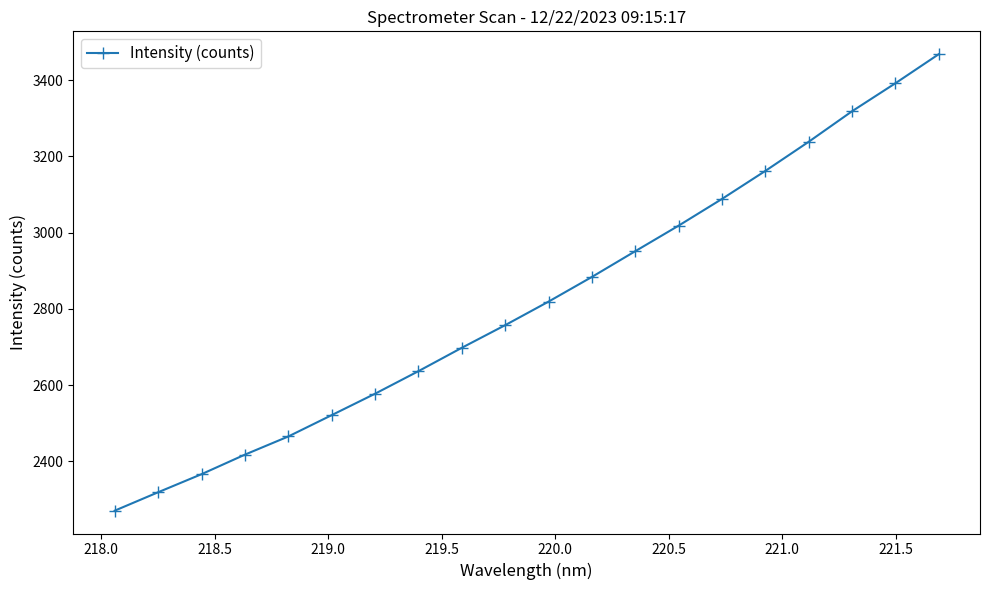

What is the maximum value shown in the chart?

3468.2